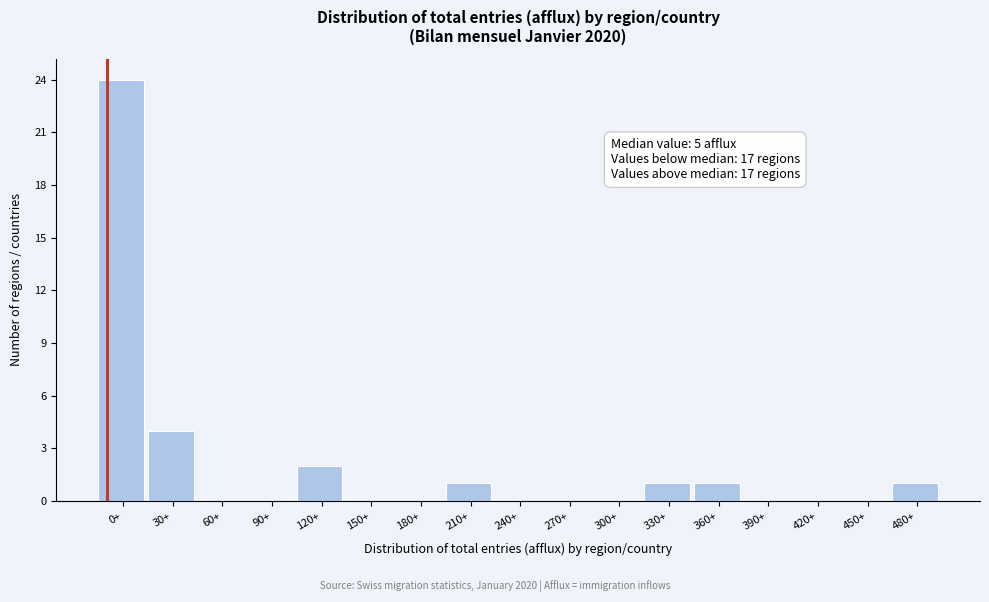

Reading left to right, transcribe all the data shown in this chart.

0+=24	30+=4	60+=0	90+=0	120+=2	150+=0	180+=0	210+=1	240+=0	270+=0	300+=0	330+=1	360+=1	390+=0	420+=0	450+=0	480+=1